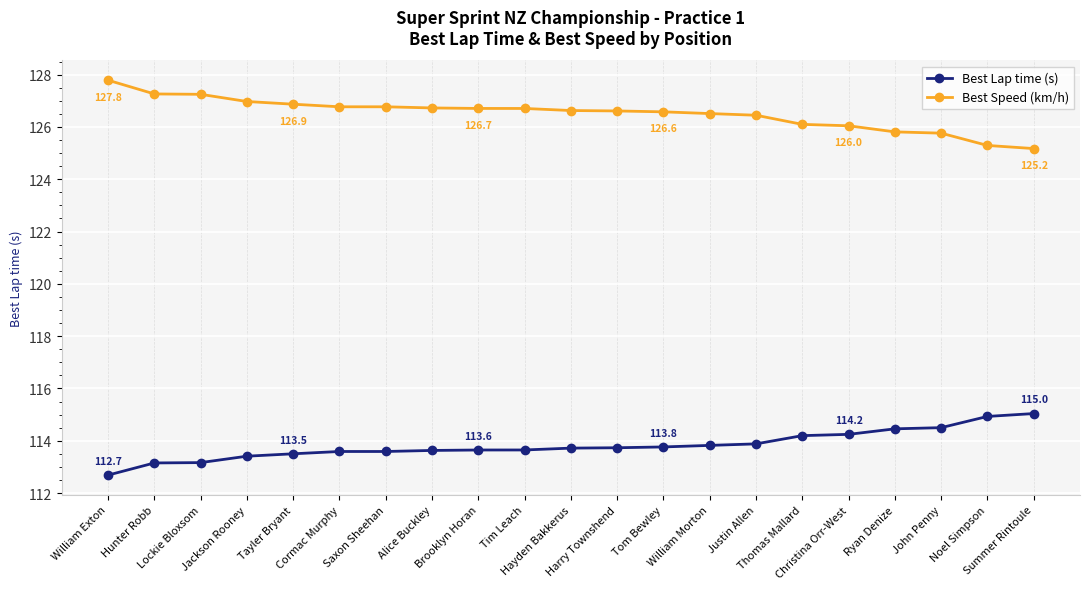

True or false: Best Speed (km/h) and Best Lap time (s) intersect in this chart.

False